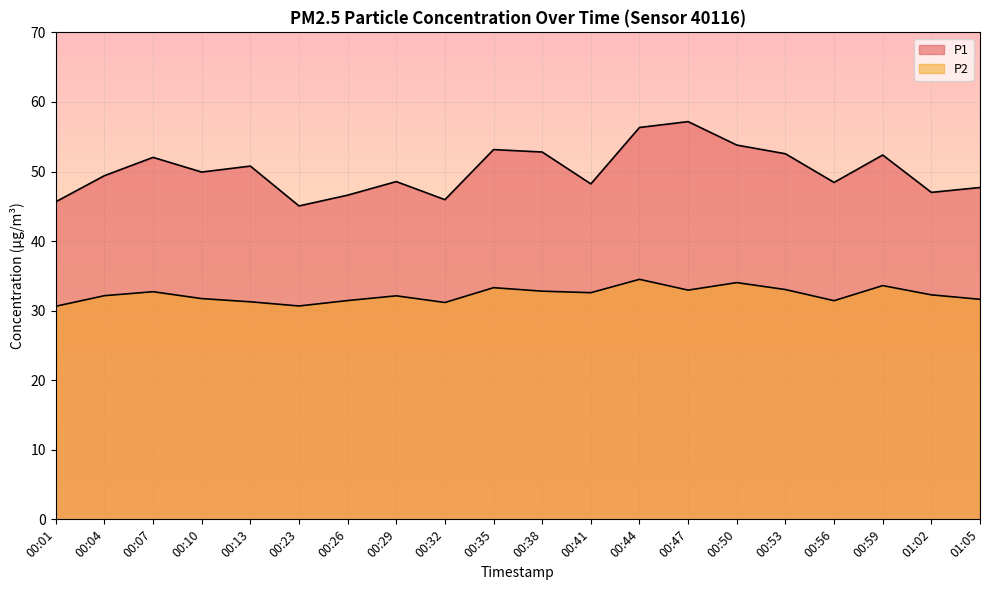

How many values in the P1 series exceed 49?

11